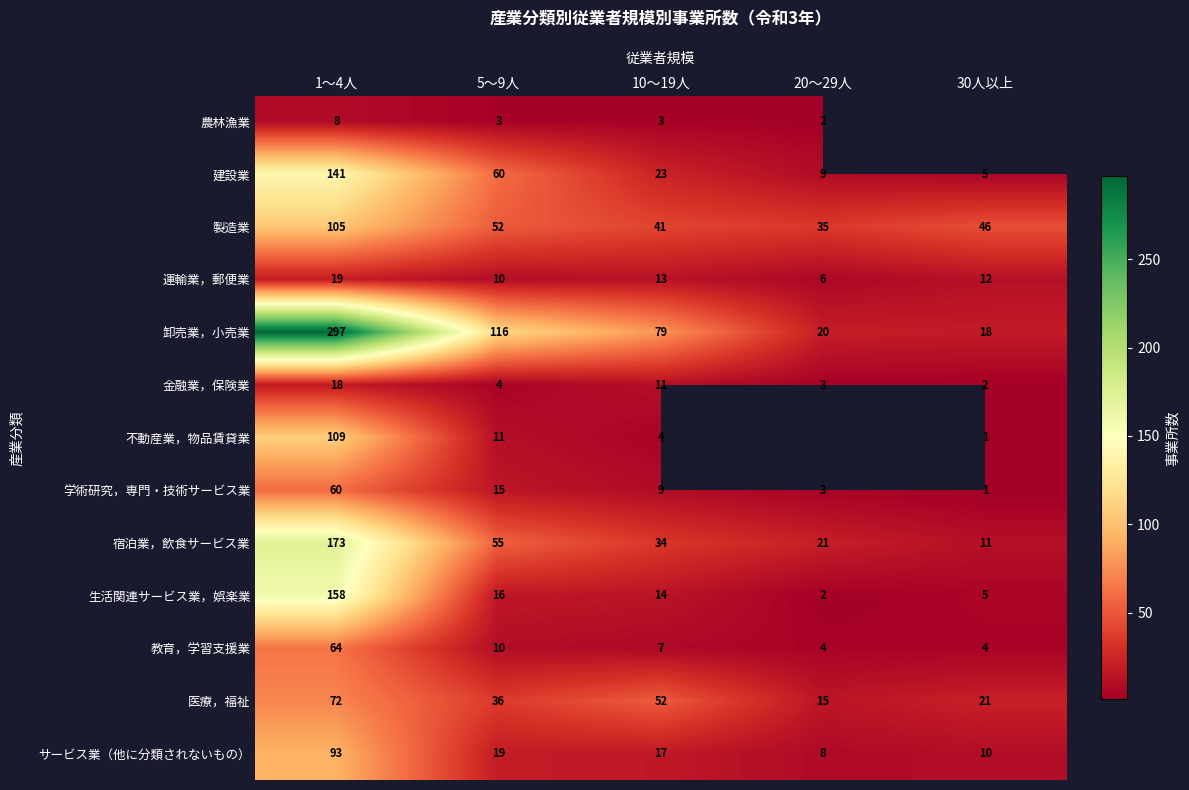

What is the highest value of the 不動産業，物品賃貸業 series?

109.0